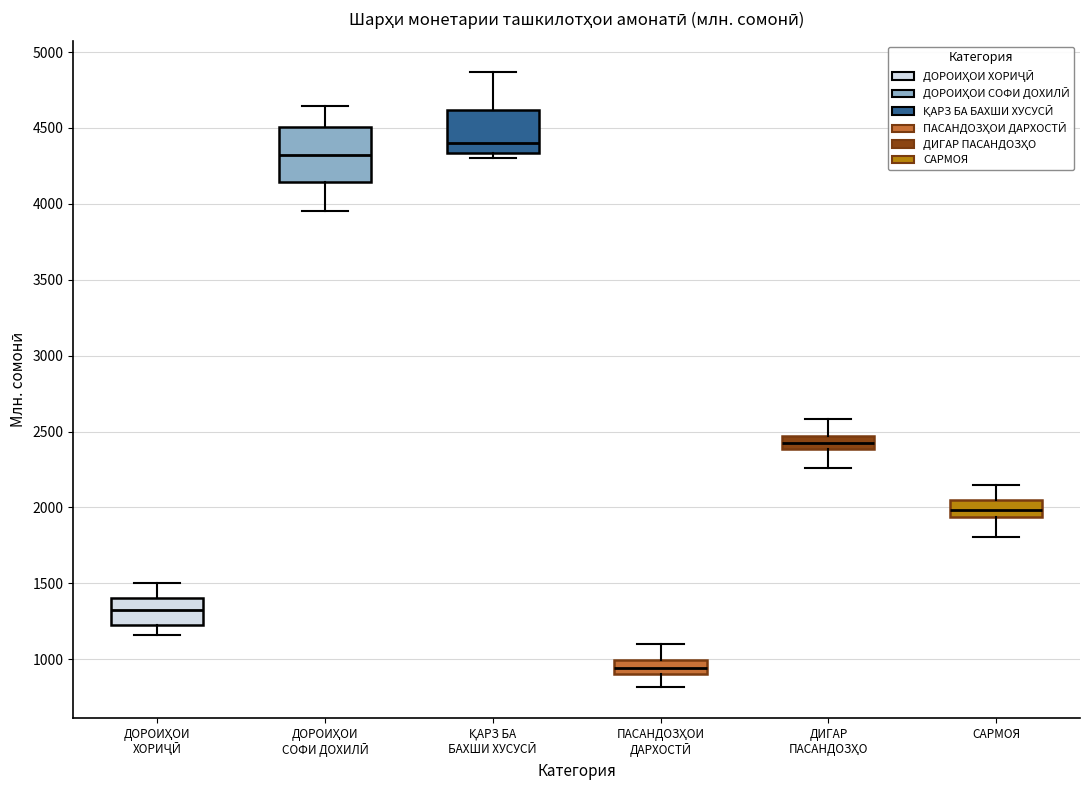

Which box is the tallest, from its lower edge to its upper edge?

ДОРОИҲОИ СОФИ ДОХИЛӢ